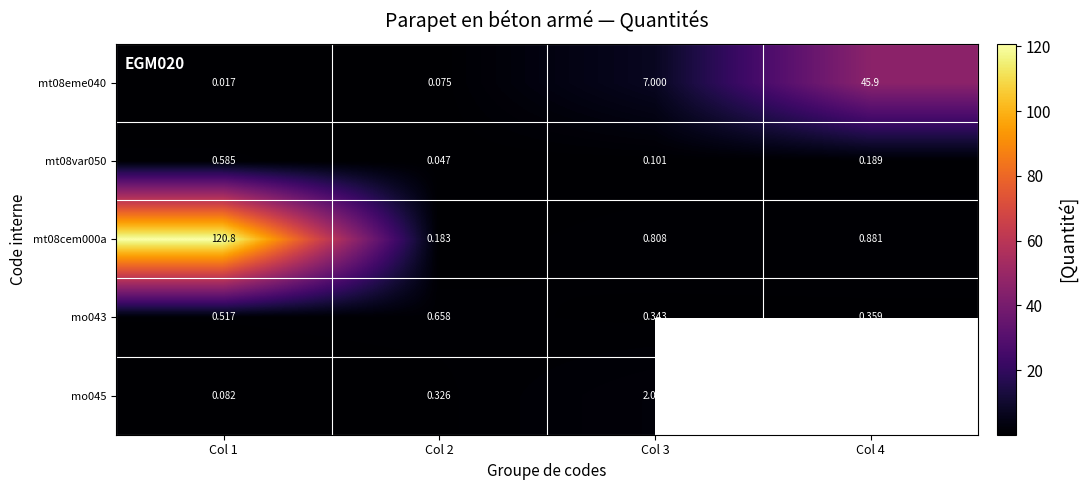

Which label corresponds to the smallest value in the chart?

Col 1